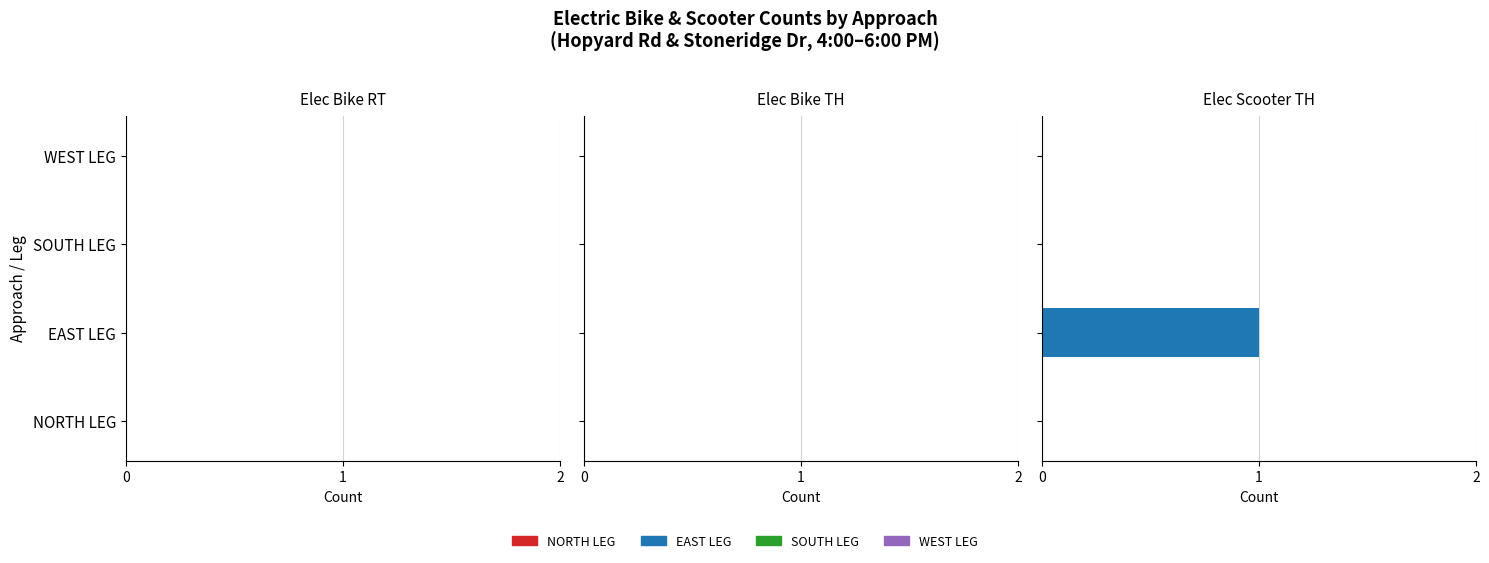

Are the bars horizontal?

Yes